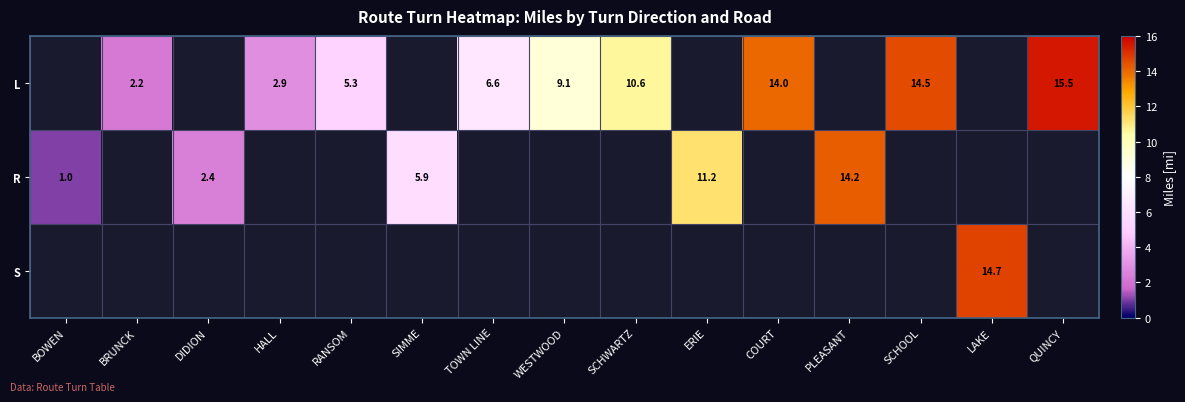

Is the value of L at QUINCY greater than the value of R at ERIE?

Yes